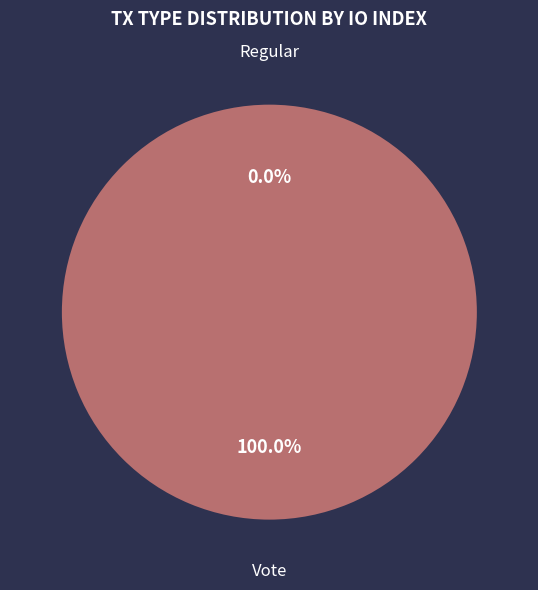

Rank the categories by value from highest to lowest.

Vote, Regular